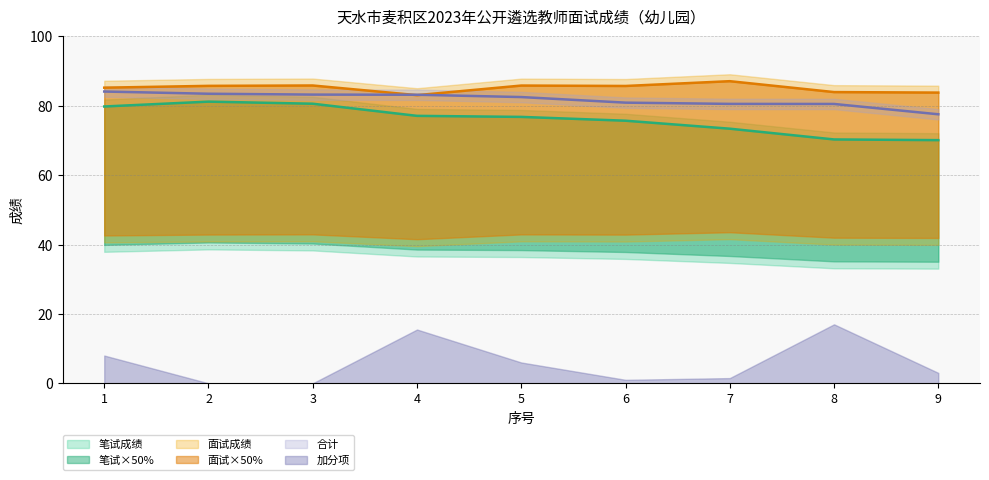

What is the difference between the maximum and minimum values in the 合计 series?

6.6